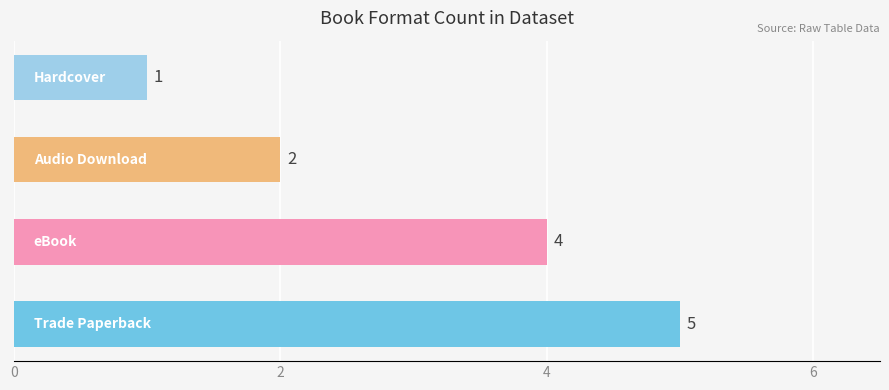

How many series are shown in this chart?

1